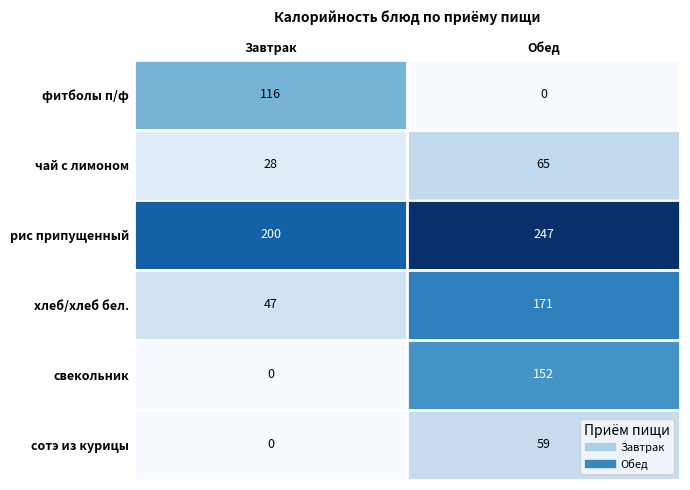

What is the difference between the maximum and minimum values in the чай с лимоном series?

37